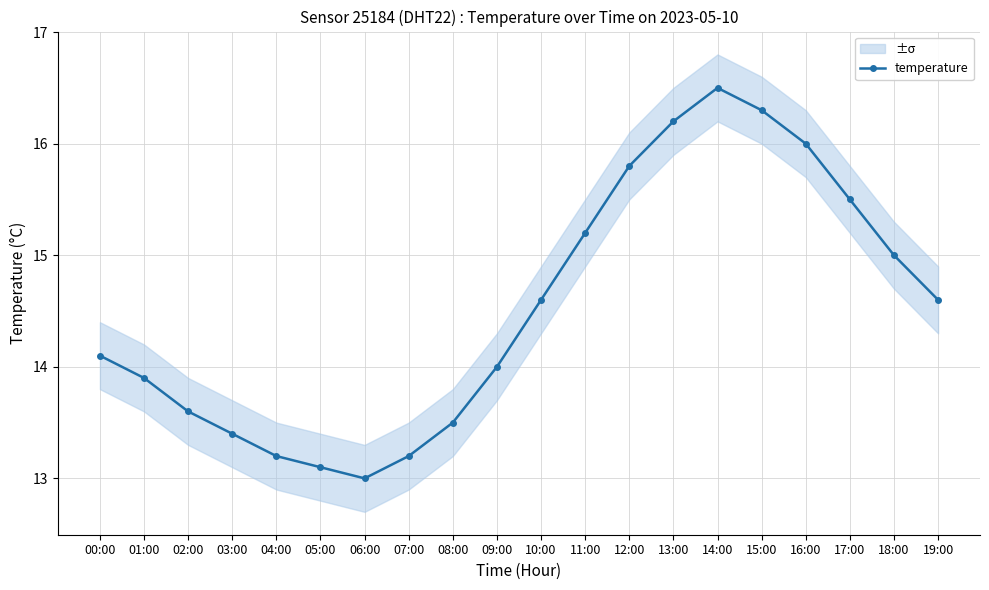

At which label does the data first exceed 14?

00:00